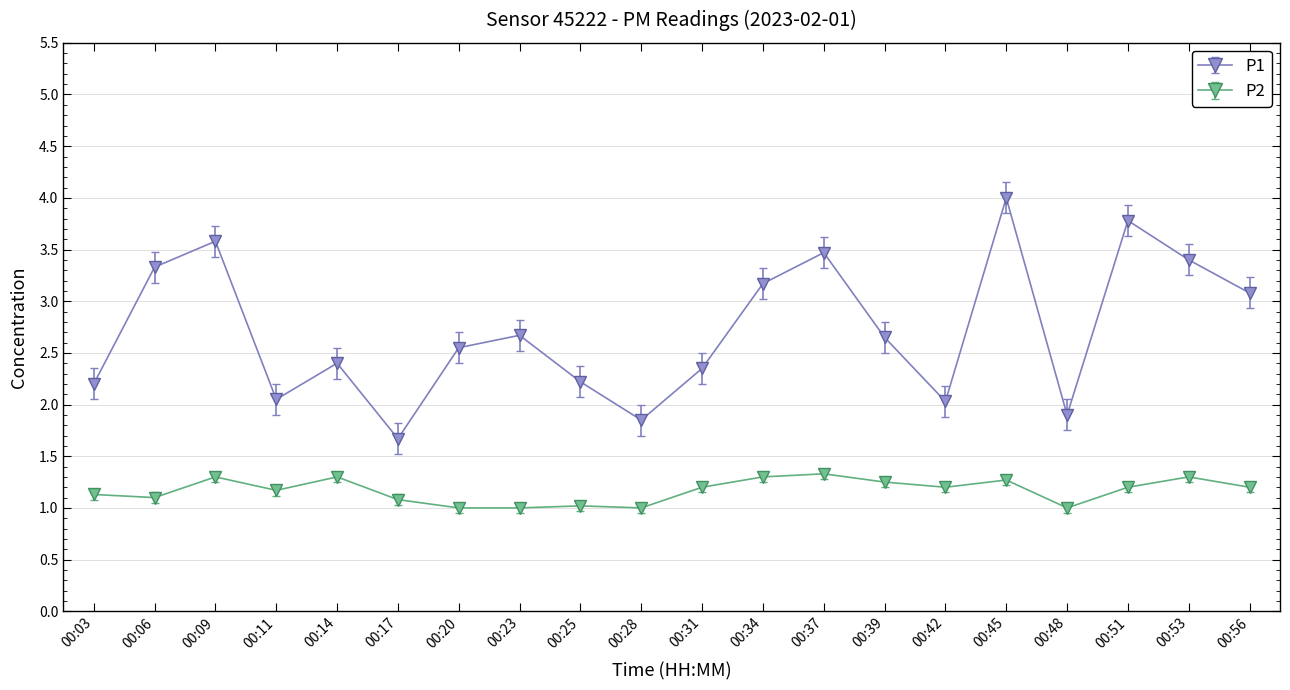

What is the difference between the maximum and minimum values in the P2 series?

0.3